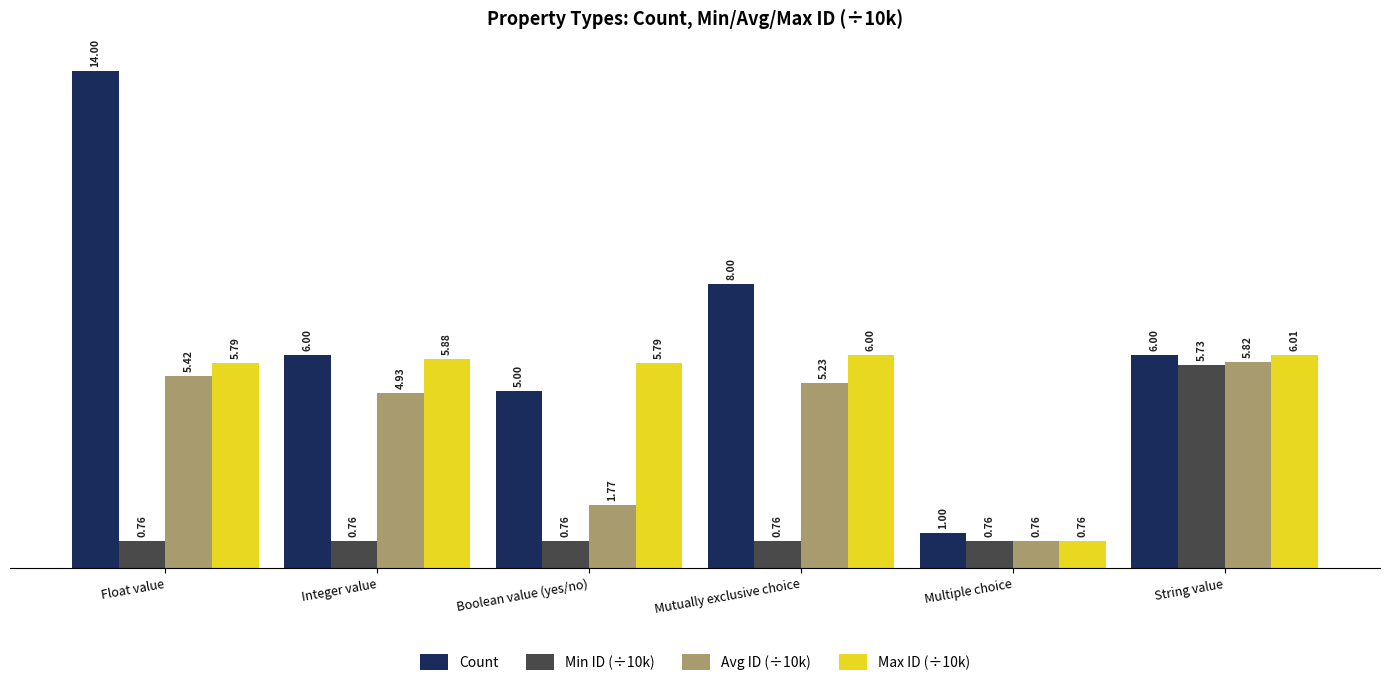

At which category is the sum across all series the highest?

Float value